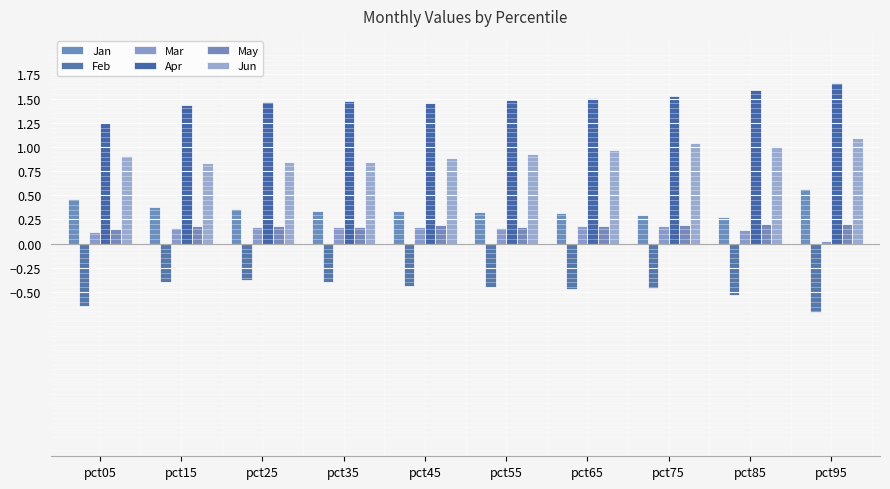

The value of Apr at pct75 is 1.5. True or false?

True